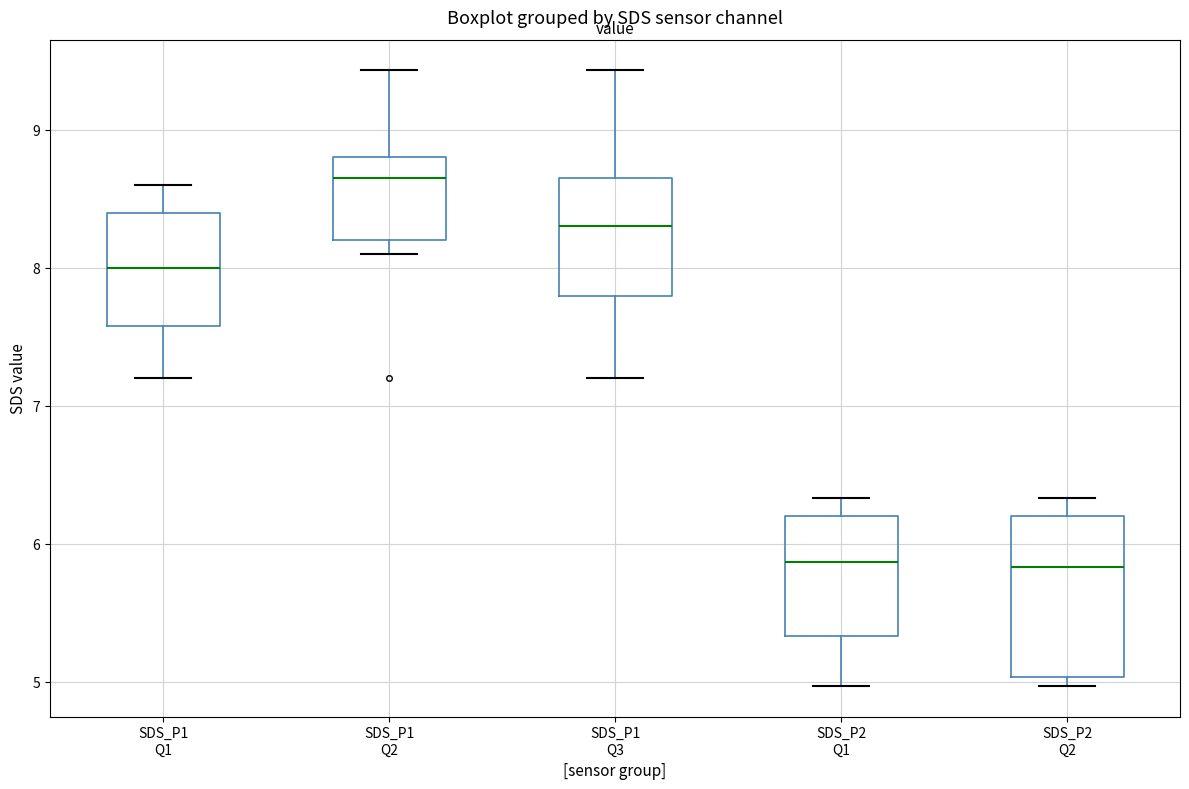

Reading left to right, read every box against the y-axis: the position of its median line, the range the box covers, and the ends of its whiskers. The values are not printed on the chart, so give them approximately, as read against the axis.

SDS_P1 Q1: median 8.0, box 7.6 to 8.4, whiskers 7.2 to 8.6
SDS_P1 Q2: median 8.7, box 8.2 to 8.8, whiskers 8.1 to 9.4
SDS_P1 Q3: median 8.3, box 7.8 to 8.7, whiskers 7.2 to 9.4
SDS_P2 Q1: median 5.9, box 5.3 to 6.2, whiskers 5.0 to 6.3
SDS_P2 Q2: median 5.8, box 5.0 to 6.2, whiskers 5.0 (just below the box's lower edge) to 6.3